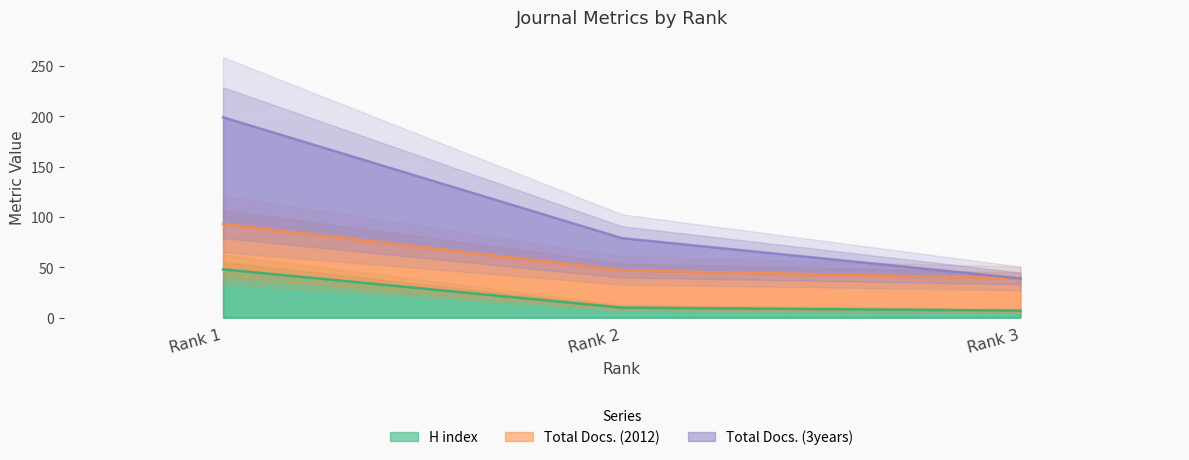

What is the difference between the maximum and minimum values in the H index series?

41